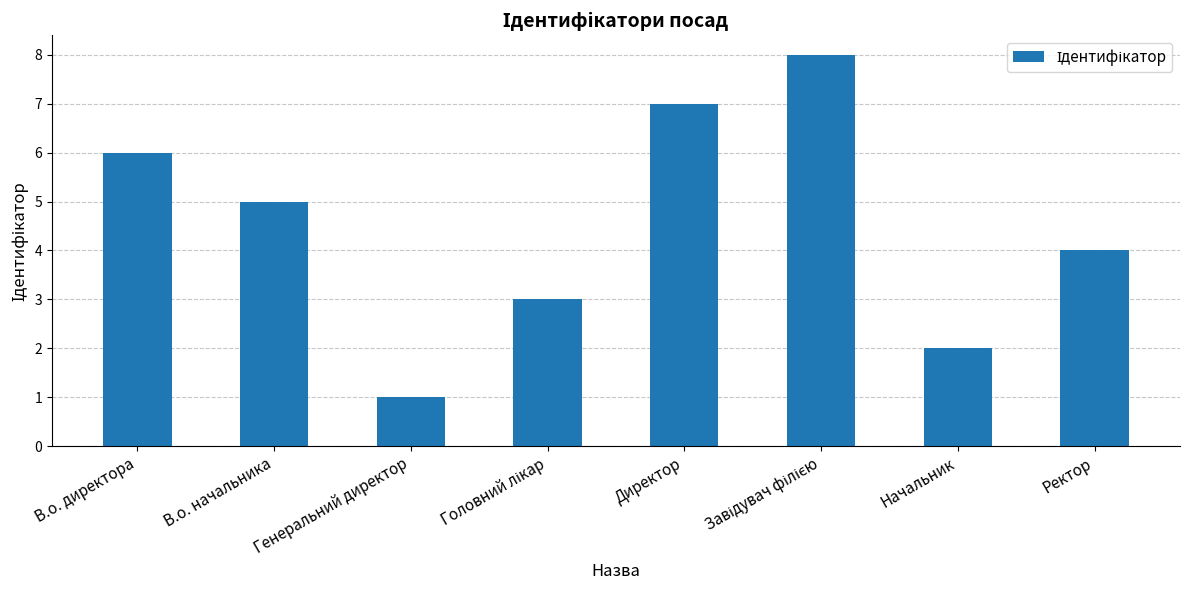

Read the value at Ректор.

4